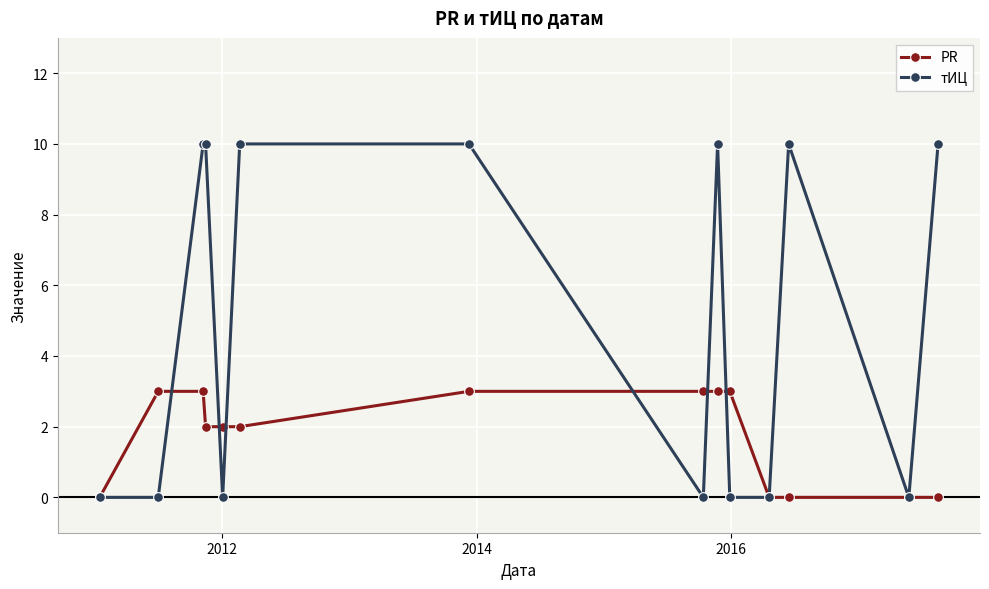

Rank the series by their average value, from highest to lowest.

тИЦ, PR